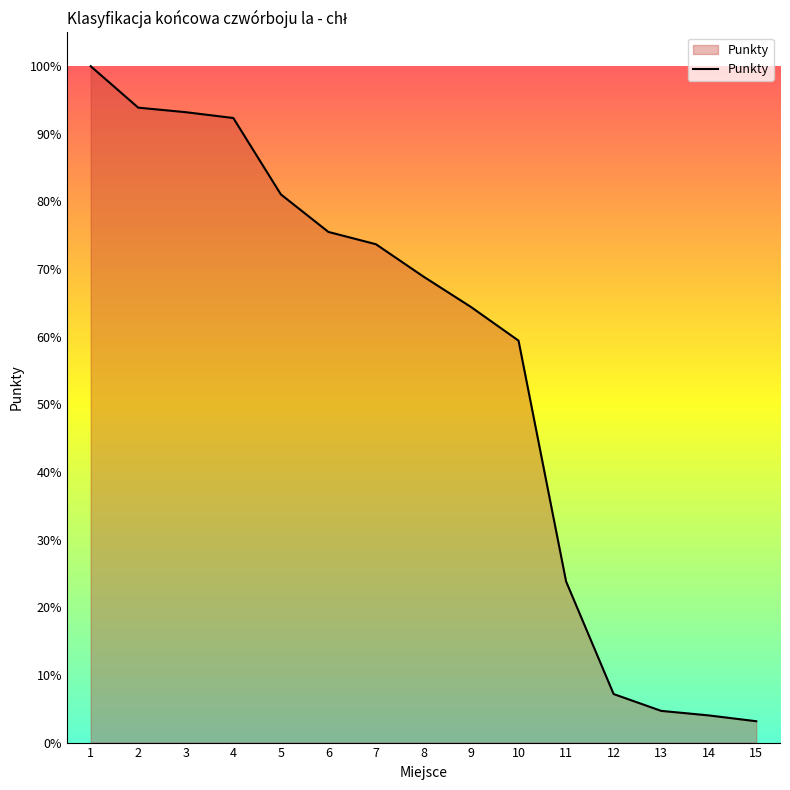

What is the difference between the maximum and minimum values?

96.8